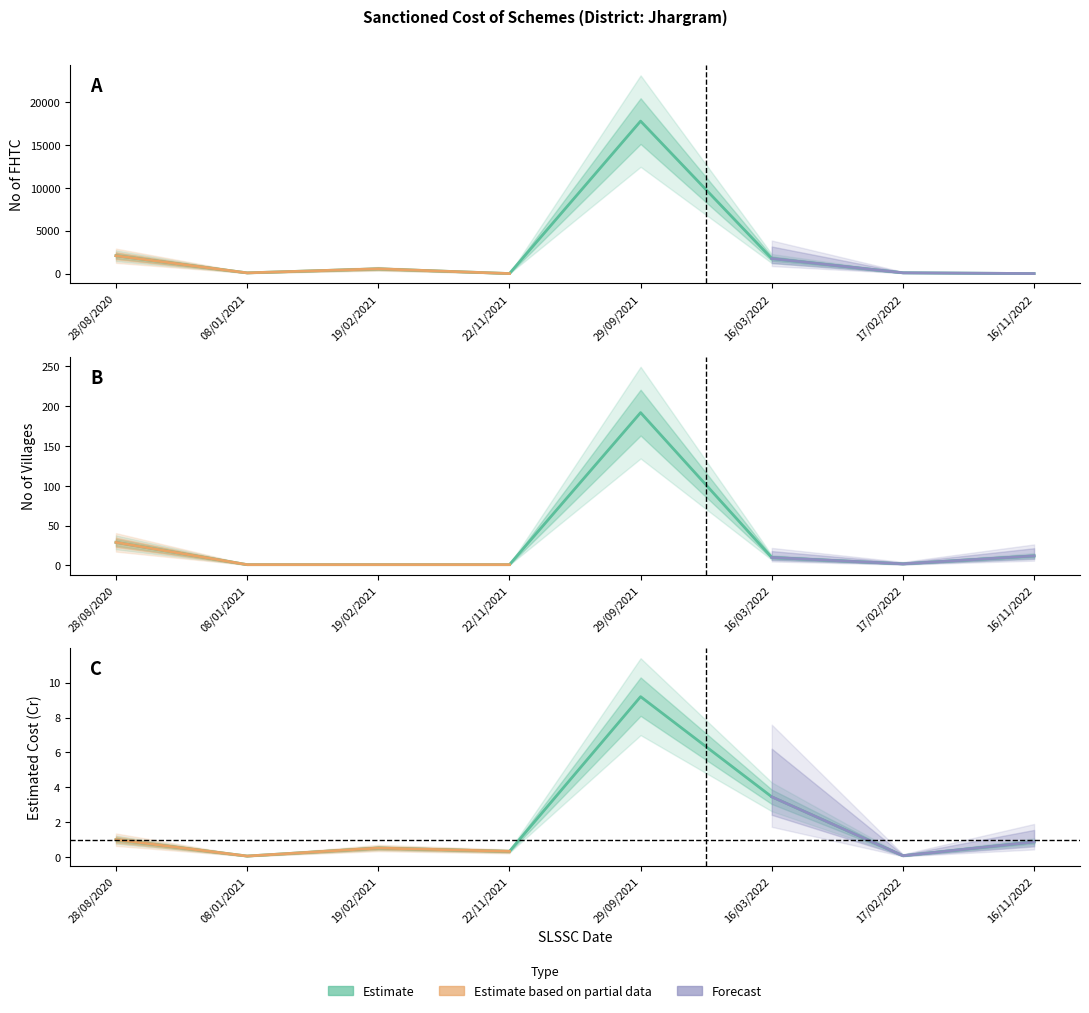

What is the highest value of the No Of FHTC series?

17796.0